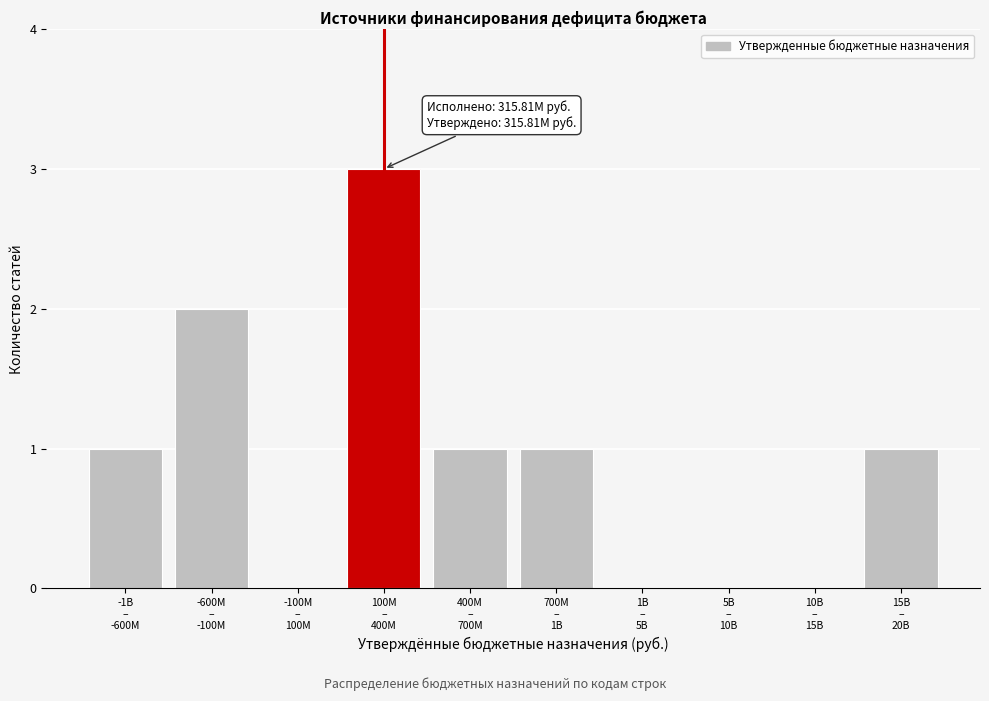

What is the greatest value displayed?

3